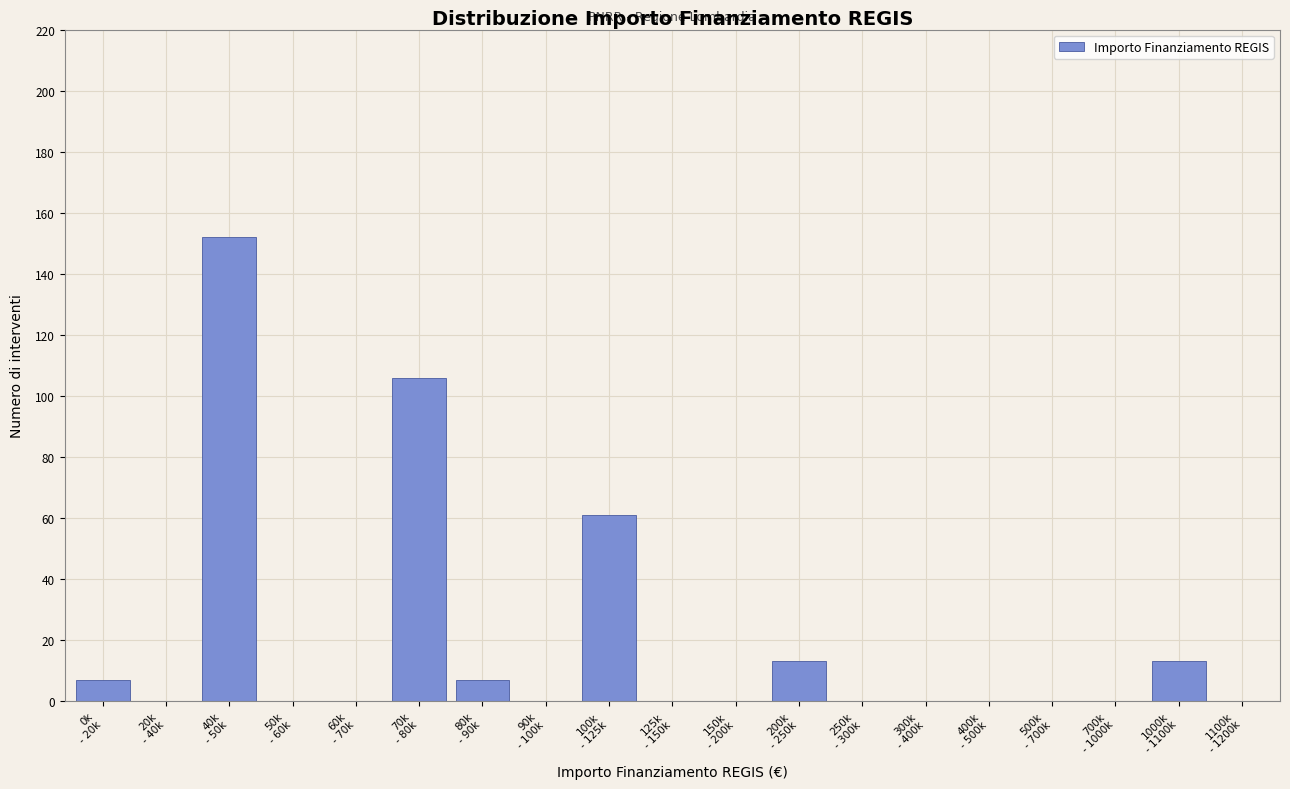

What is the sum of all values?

359